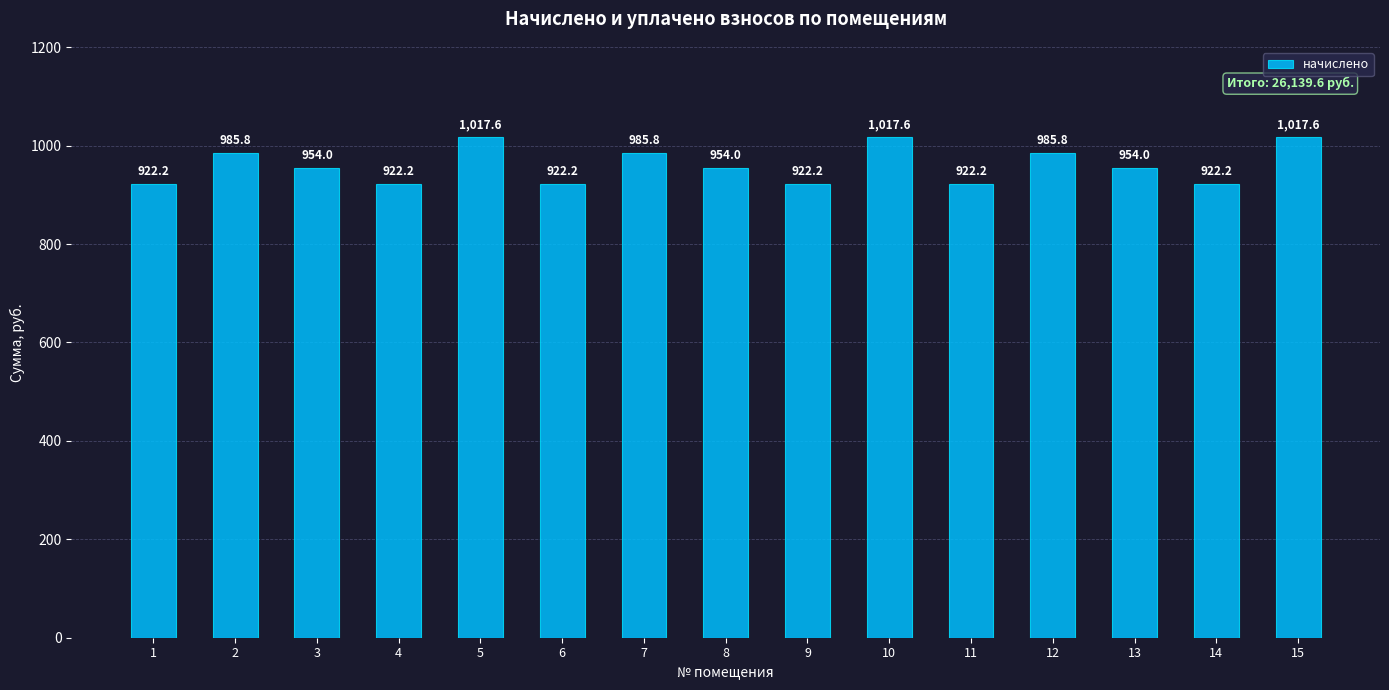

What is the sum of the values at 14 and 11?

1844.4